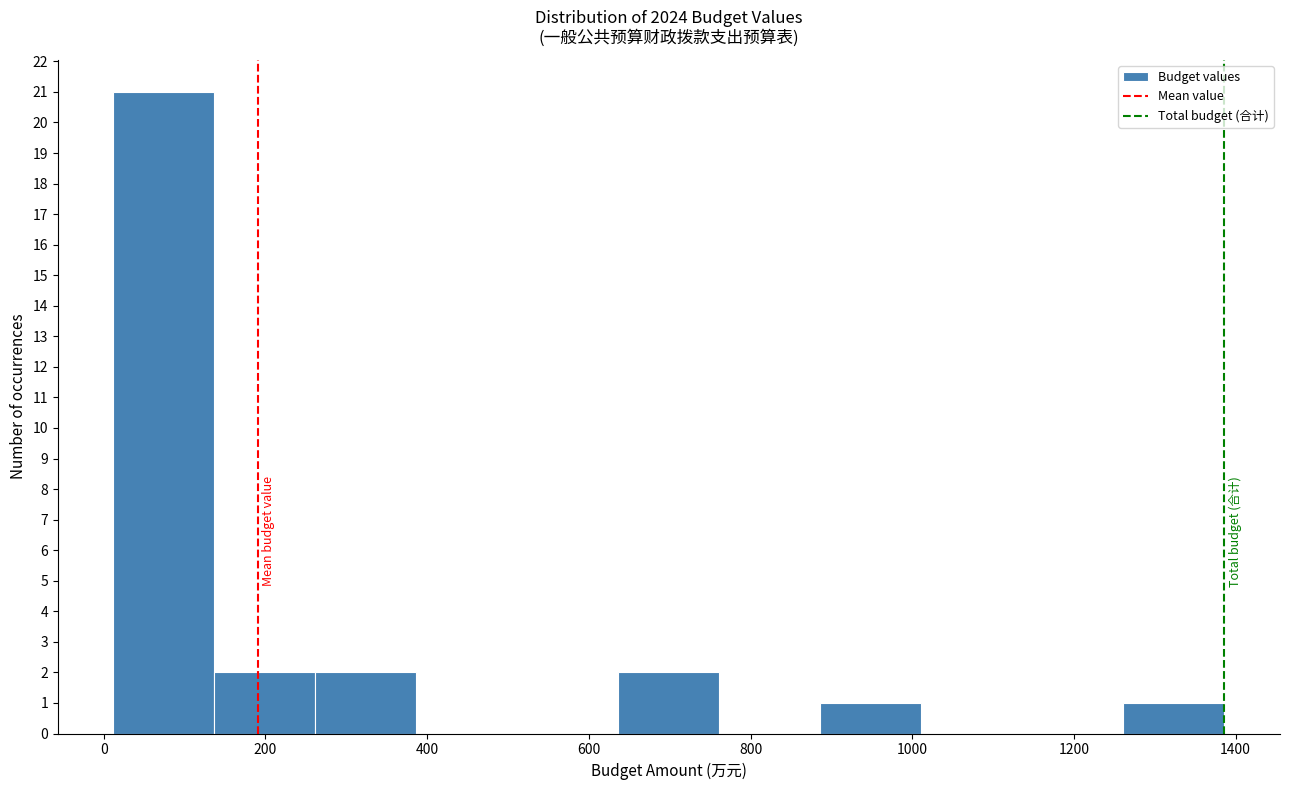

Which range on the x-axis has the tallest bar?

20 to 140